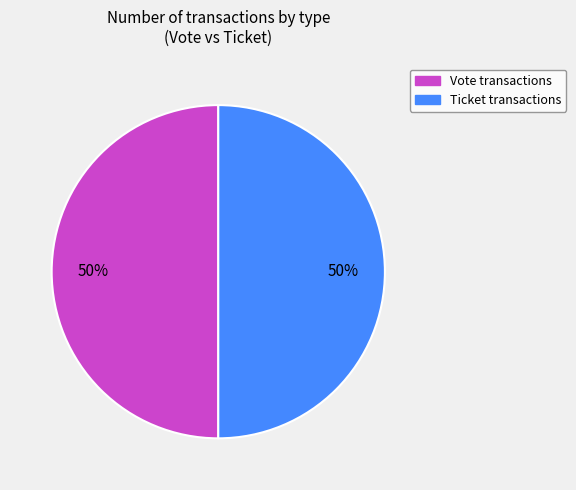

To the nearest percent, what is the average slice percentage?

50%